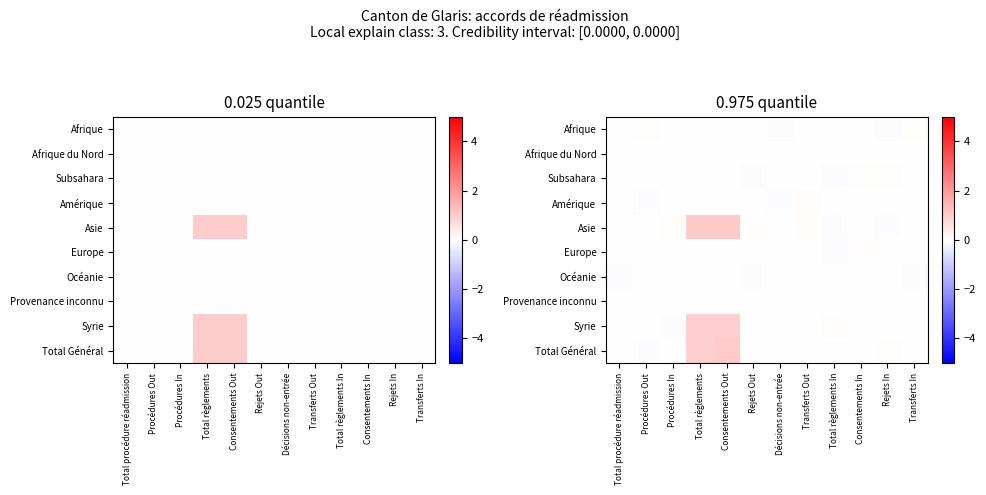

At which category is the sum across all series the highest?

Consentements Out